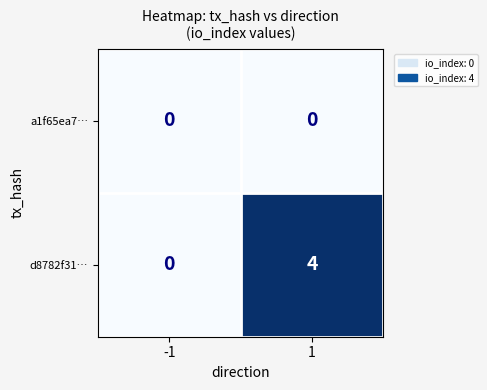

At how many categories does at least one series exceed 3?

1